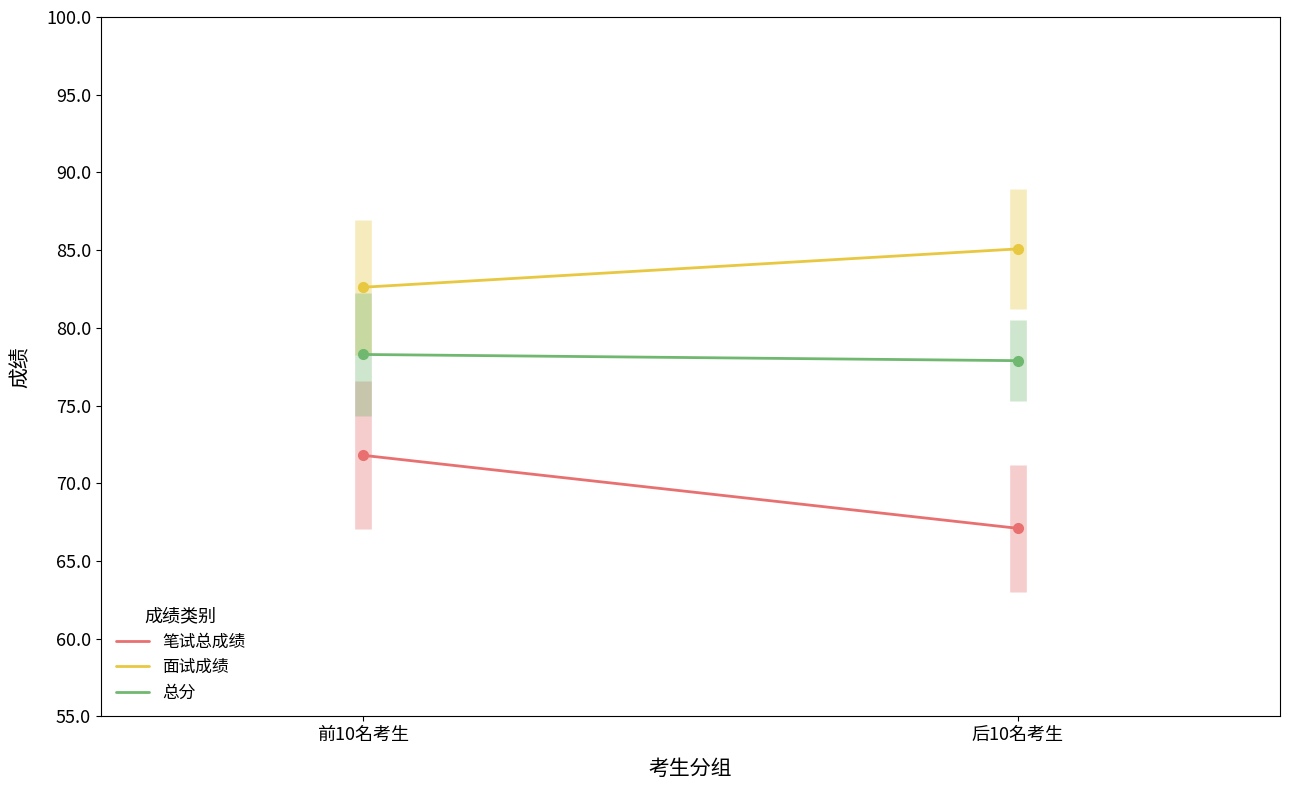

At which label is 笔试总成绩 closest to 69?

后10名考生